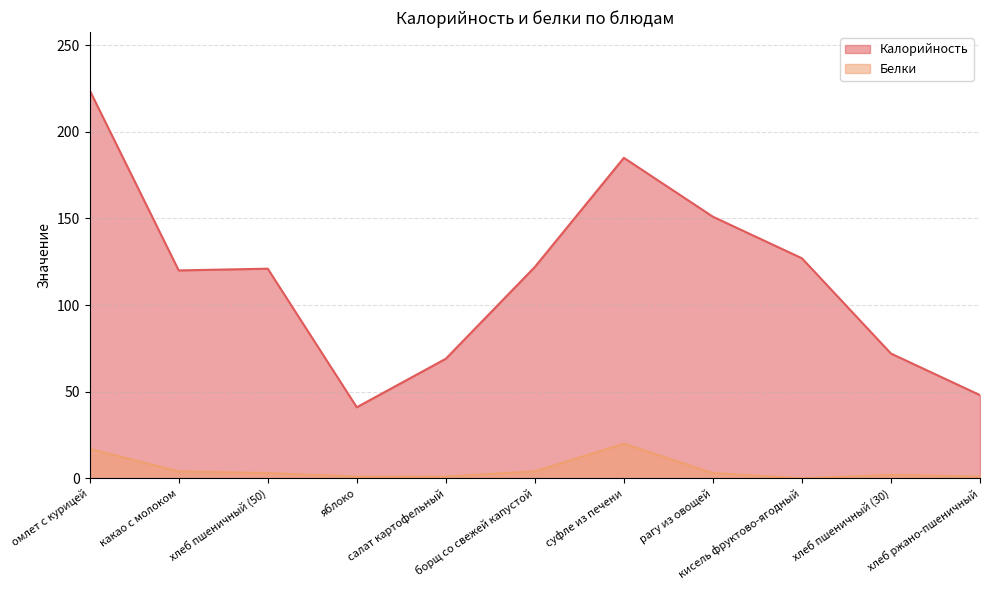

Reading left to right, what are all the values shown in this chart?

Калорийность: омлет с курицей=224	какао с молоком=120	хлеб пшеничный (50)=121	яблоко=41	салат картофельный=69	борщ со свежей капустой=122	суфле из печени=185	рагу из овощей=151	кисель фруктово-ягодный=127	хлеб пшеничный (30)=72	хлеб ржано-пшеничный=48
Белки: омлет с курицей=17	какао с молоком=4	хлеб пшеничный (50)=3	яблоко=1	салат картофельный=1	борщ со свежей капустой=4	суфле из печени=20	рагу из овощей=3	кисель фруктово-ягодный=0	хлеб пшеничный (30)=2	хлеб ржано-пшеничный=1